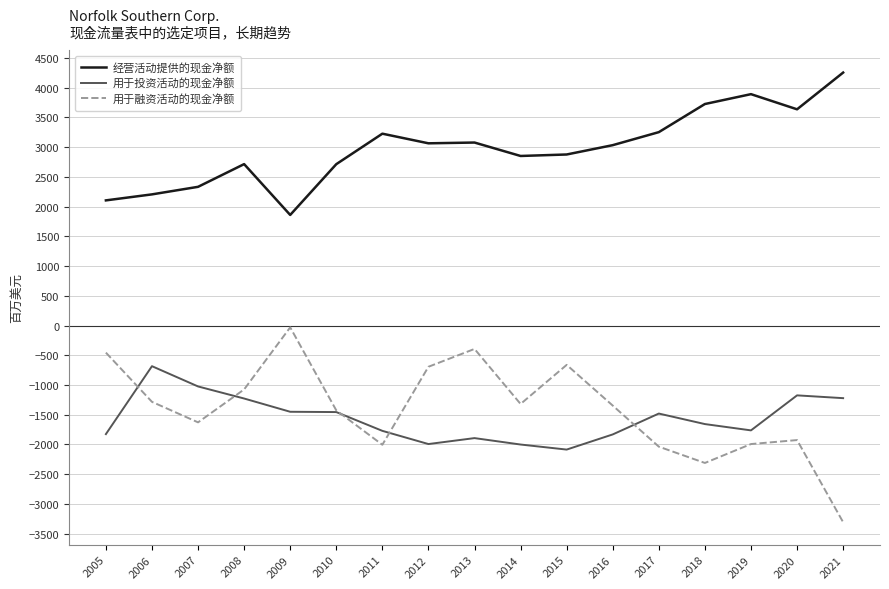

List the series in order of their peak value, lowest first.

用于投资活动的现金净额, 用于融资活动的现金净额, 经营活动提供的现金净额